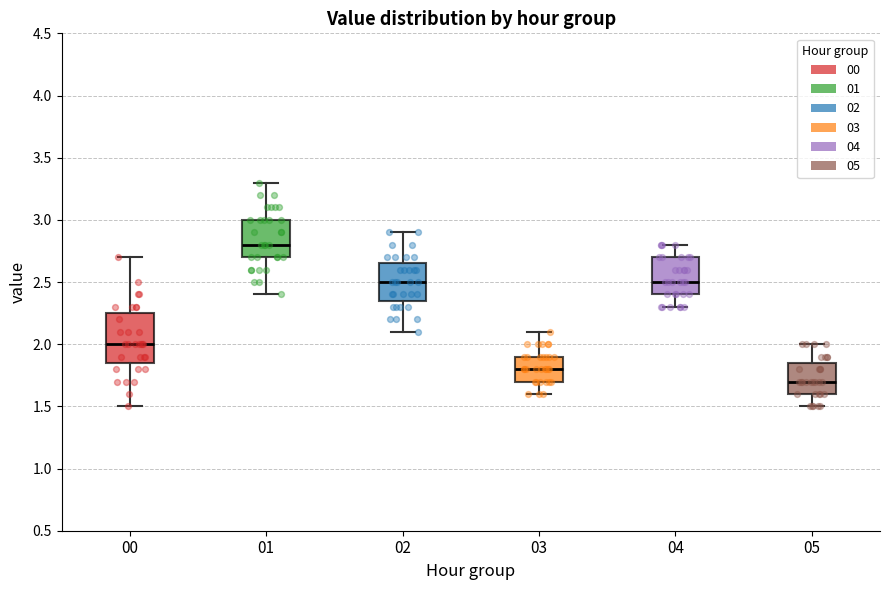

Which box's median line is the lowest?

05